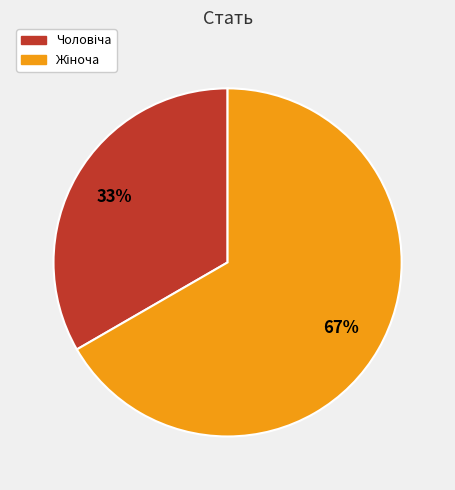

To the nearest percent, what is the average slice percentage?

50%